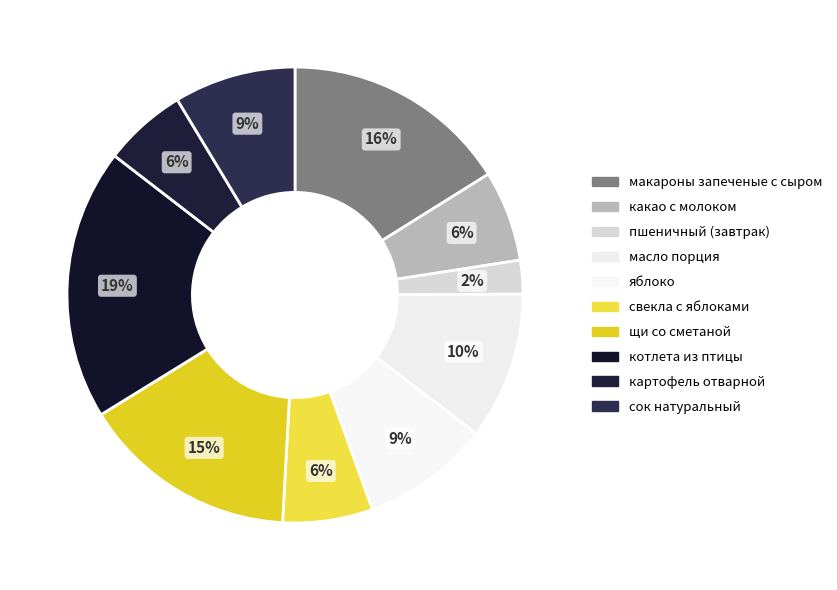

Approximately how many times larger is the value at котлета из птицы compared to макароны запеченые с сыром?

1.2